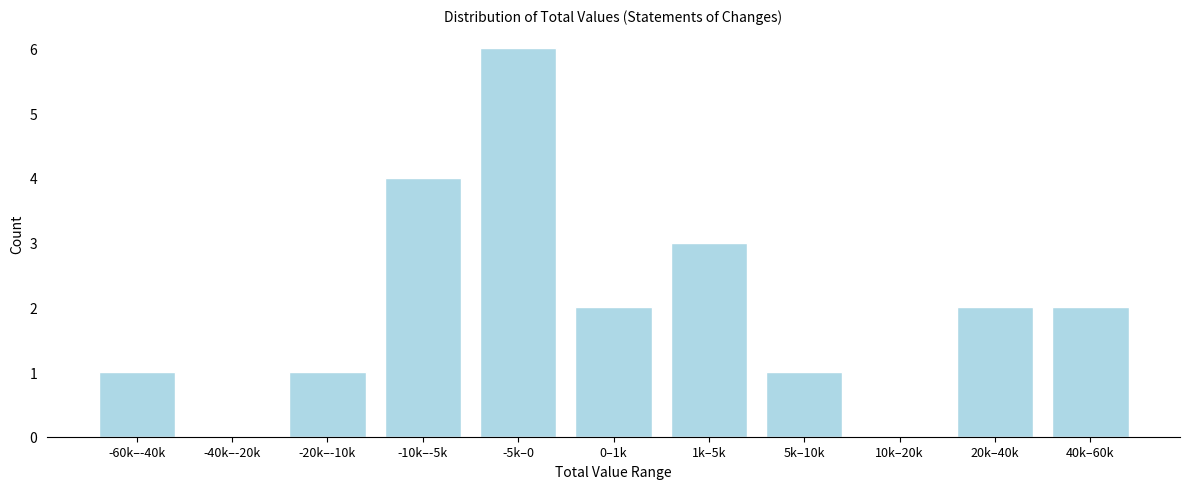

Reading left to right, transcribe all the data shown in this chart.

-60k–-40k=1	-40k–-20k=0	-20k–-10k=1	-10k–-5k=4	-5k–0=6	0–1k=2	1k–5k=3	5k–10k=1	10k–20k=0	20k–40k=2	40k–60k=2